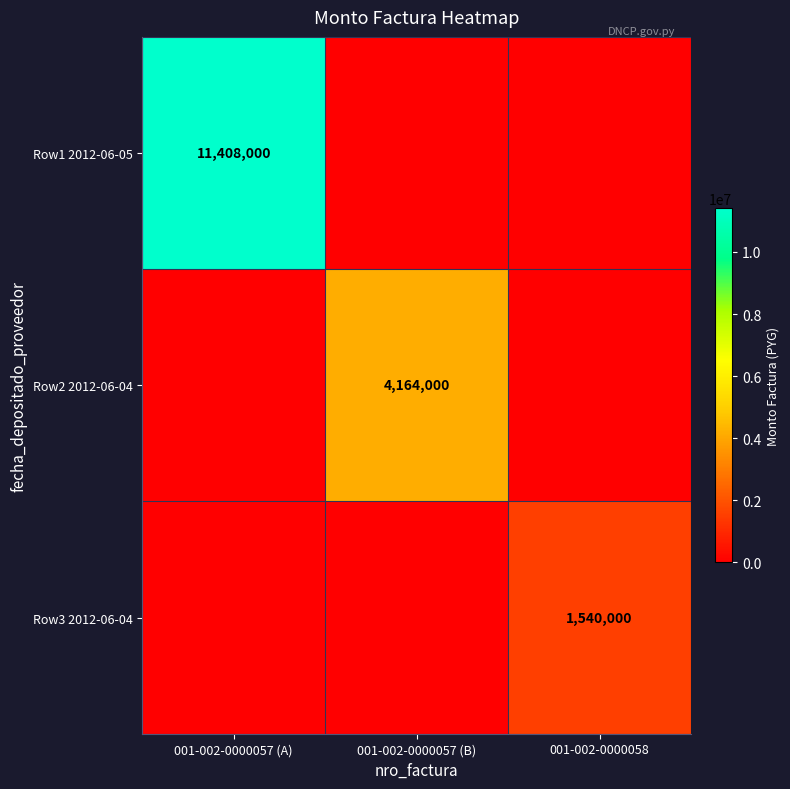

Is it true that Row3 2012-06-04 equals 360907 at 001-002-0000058?

False